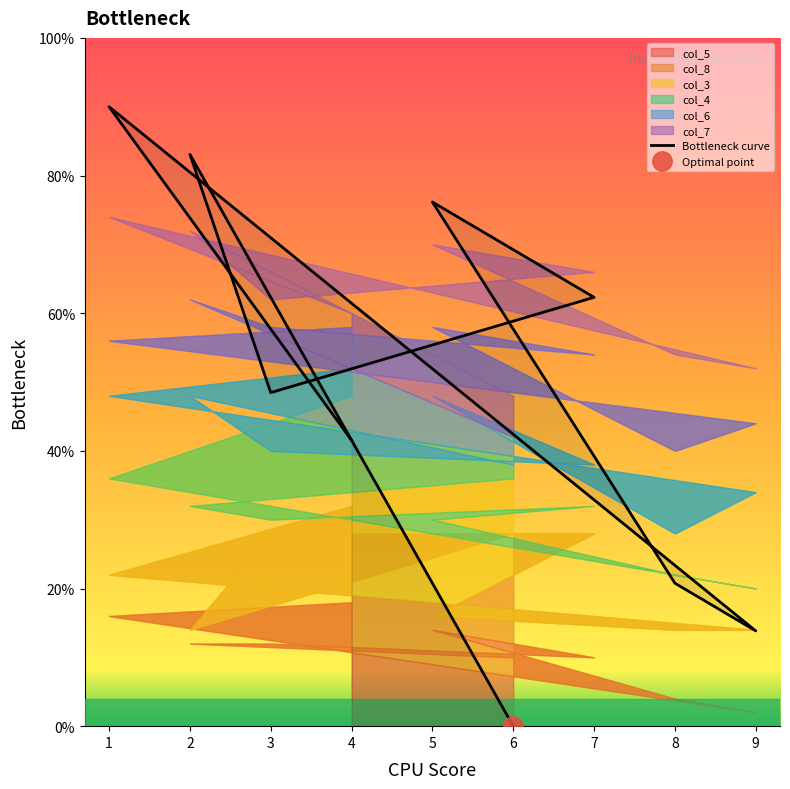

What is the average value?

48.5